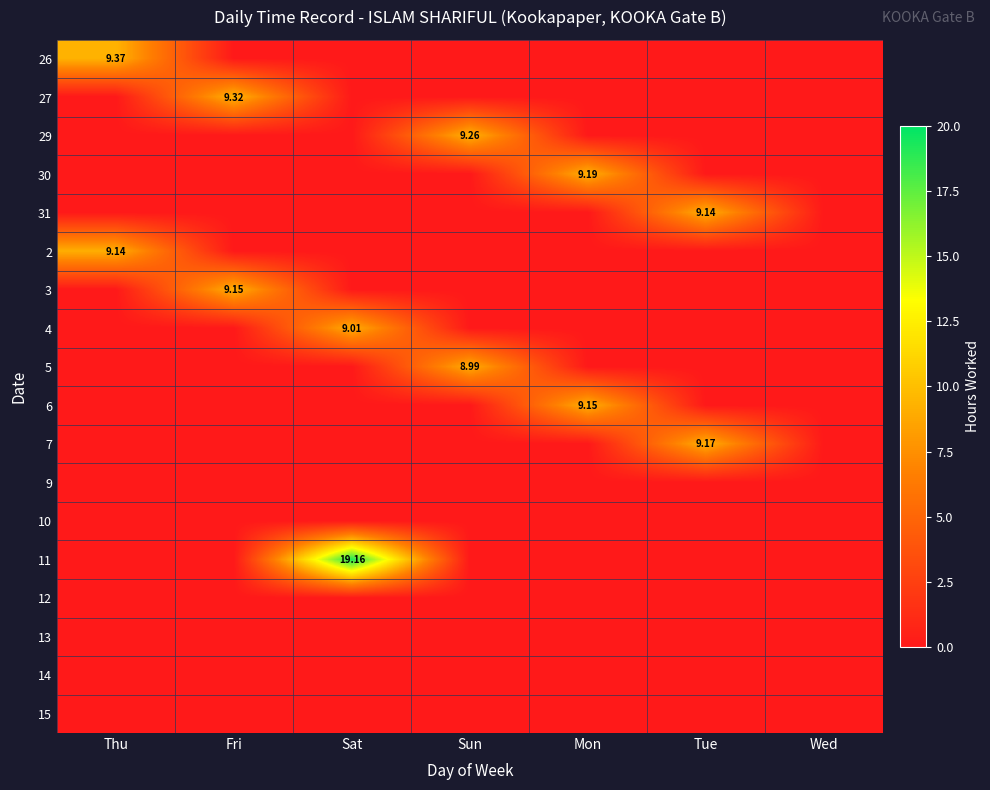

At which category does the chart reach its minimum across all series?

Fri